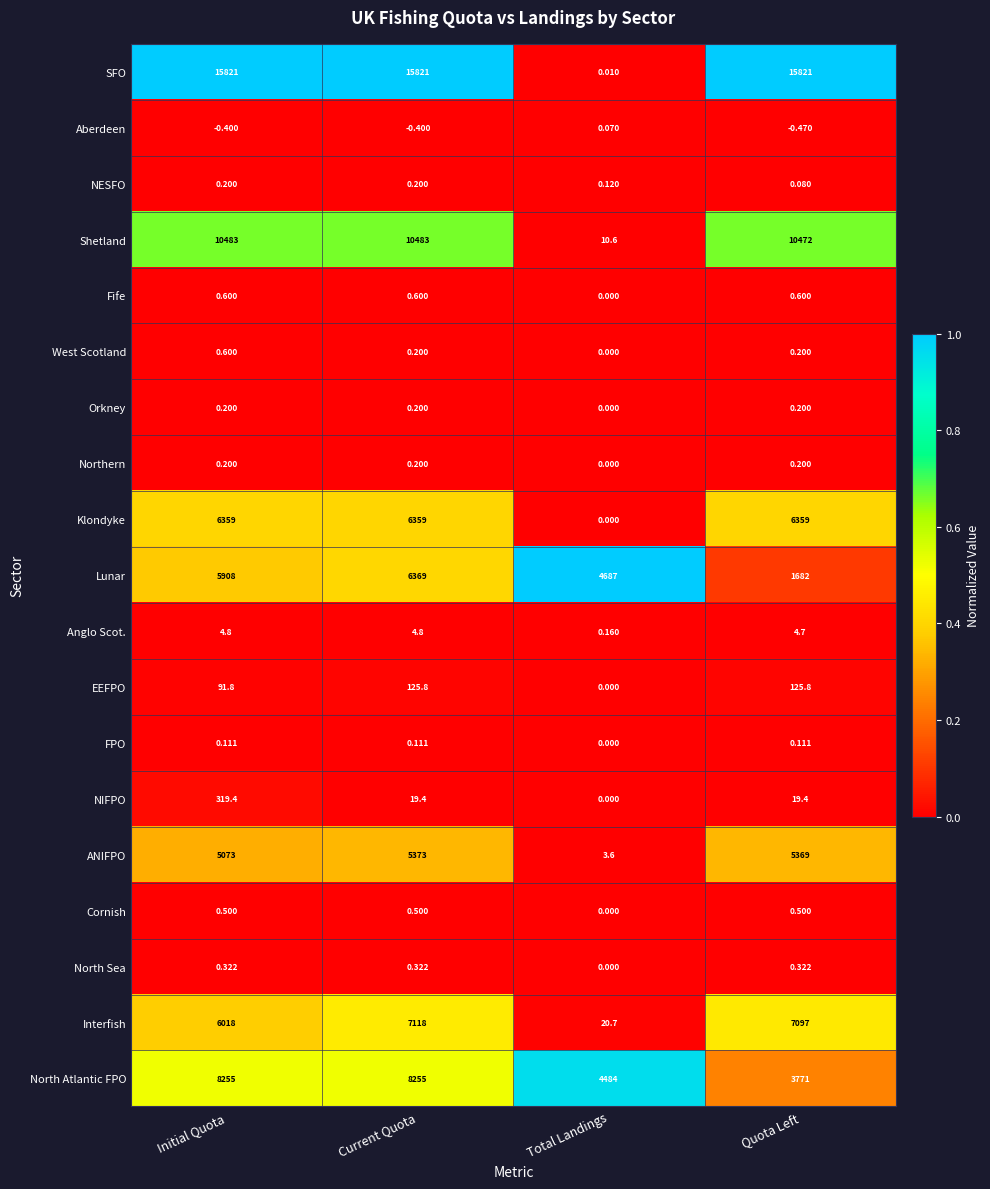

What is the maximum value shown in the chart?

15821.0